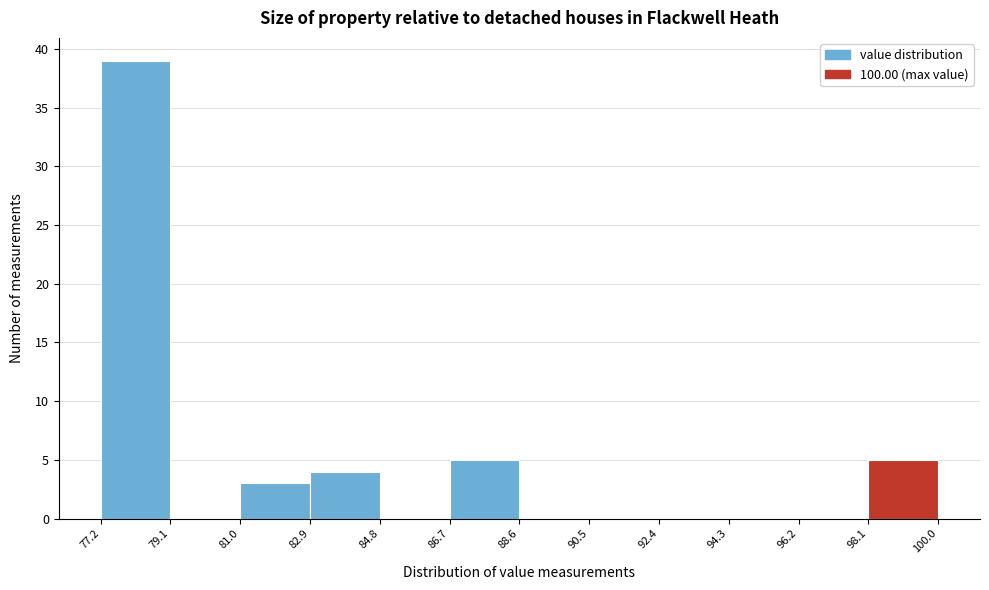

Reading left to right, transcribe this chart: for each bar, give the range it covers on the x-axis and its height. The values are not printed on the chart, so give them approximately, as read against the axis.

77.2 to 79.1: 39
79.1 to 81.0: 0
81.0 to 82.9: 3
82.9 to 84.8: 4
84.8 to 86.7: 0
86.7 to 88.6: 5
88.6 to 90.5: 0
90.5 to 92.4: 0
92.4 to 94.3: 0
94.3 to 96.2: 0
96.2 to 98.1: 0
98.1 to 100.0: 5